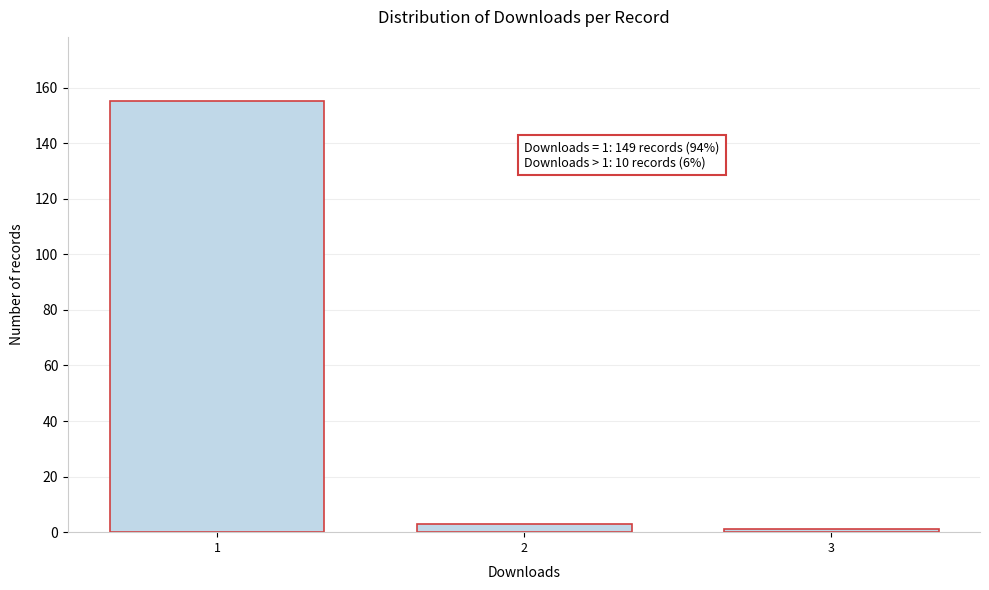

Reading right to left, transcribe all the data shown in this chart.

3=1	2=3	1=155